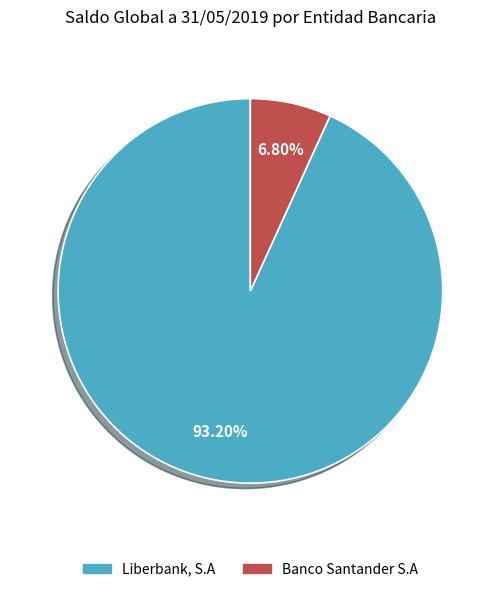

Which slice represents more than half of the pie?

Liberbank, S.A